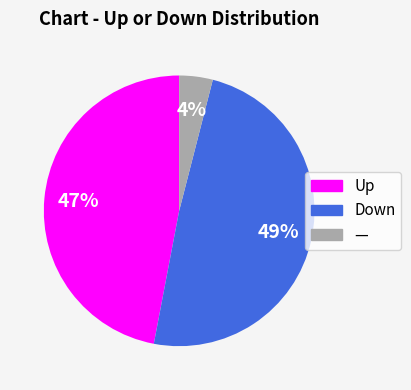

Which category has the biggest portion of the pie?

Down